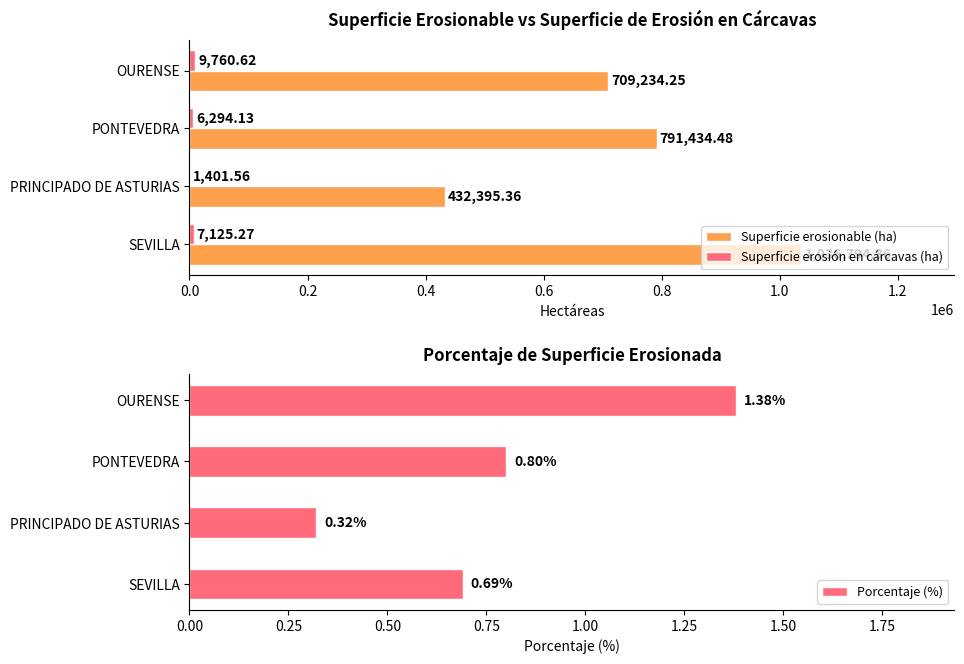

How many bars are there in total?

12